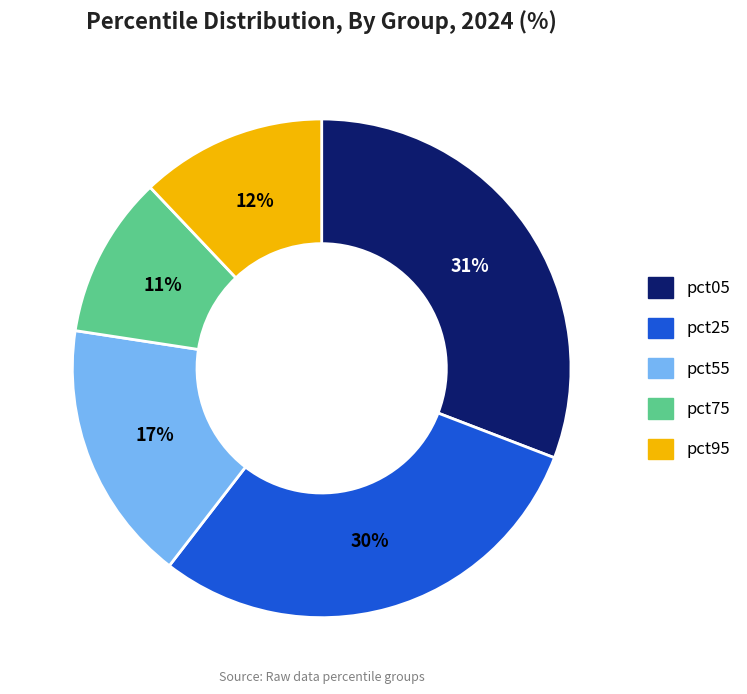

To the nearest percent, what is the average slice percentage?

20%